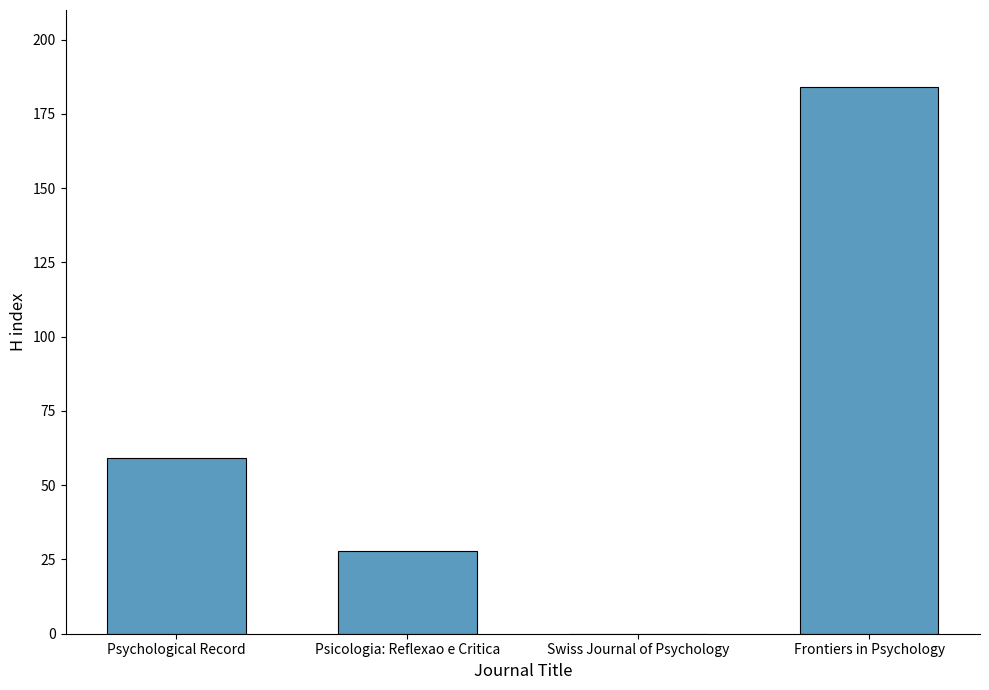

At which category does the chart reach its peak across all series?

Frontiers in Psychology